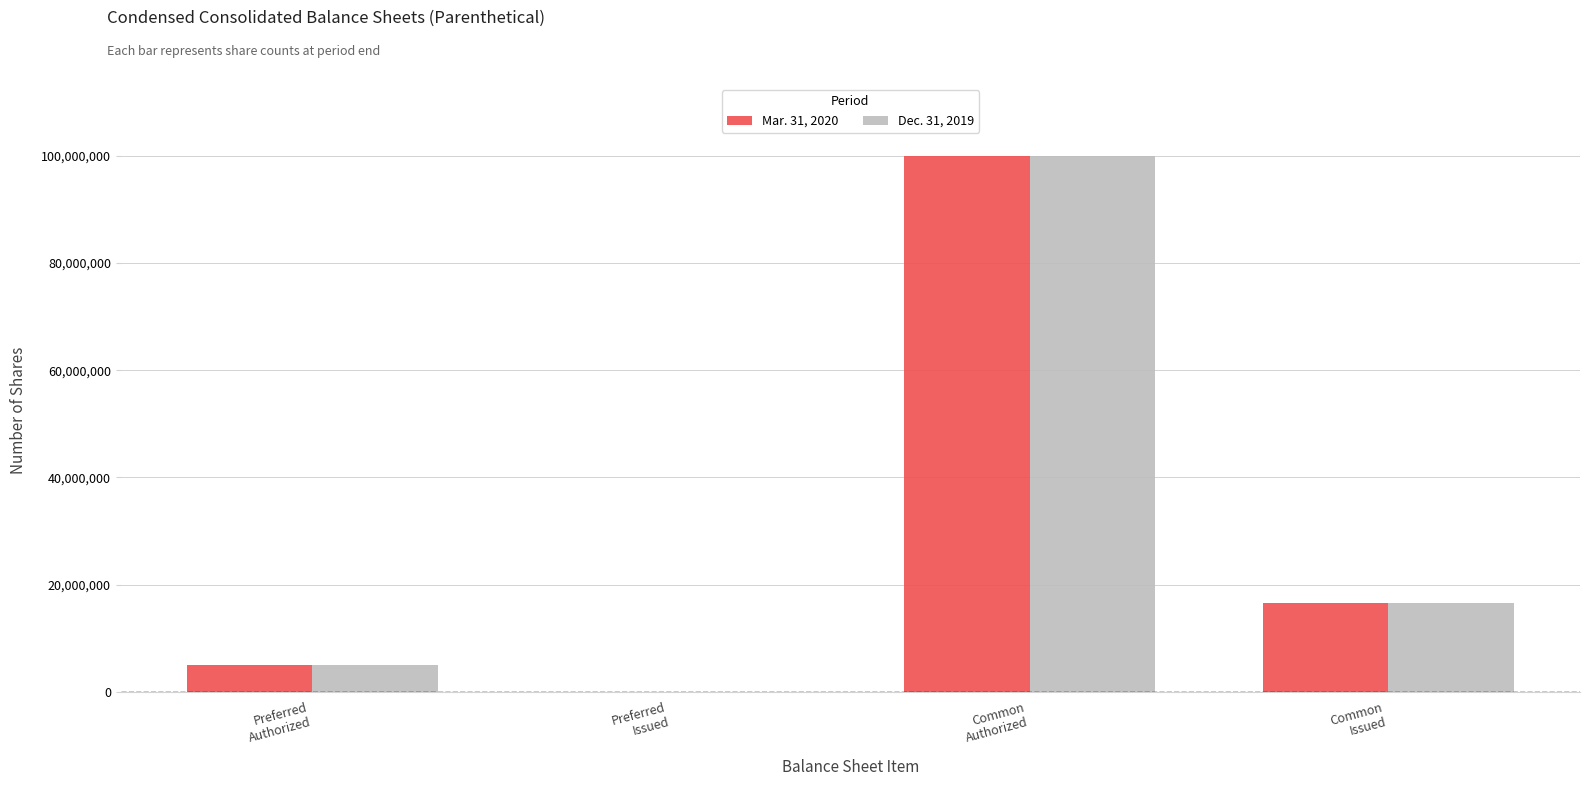

What is the greatest value displayed?

100000000